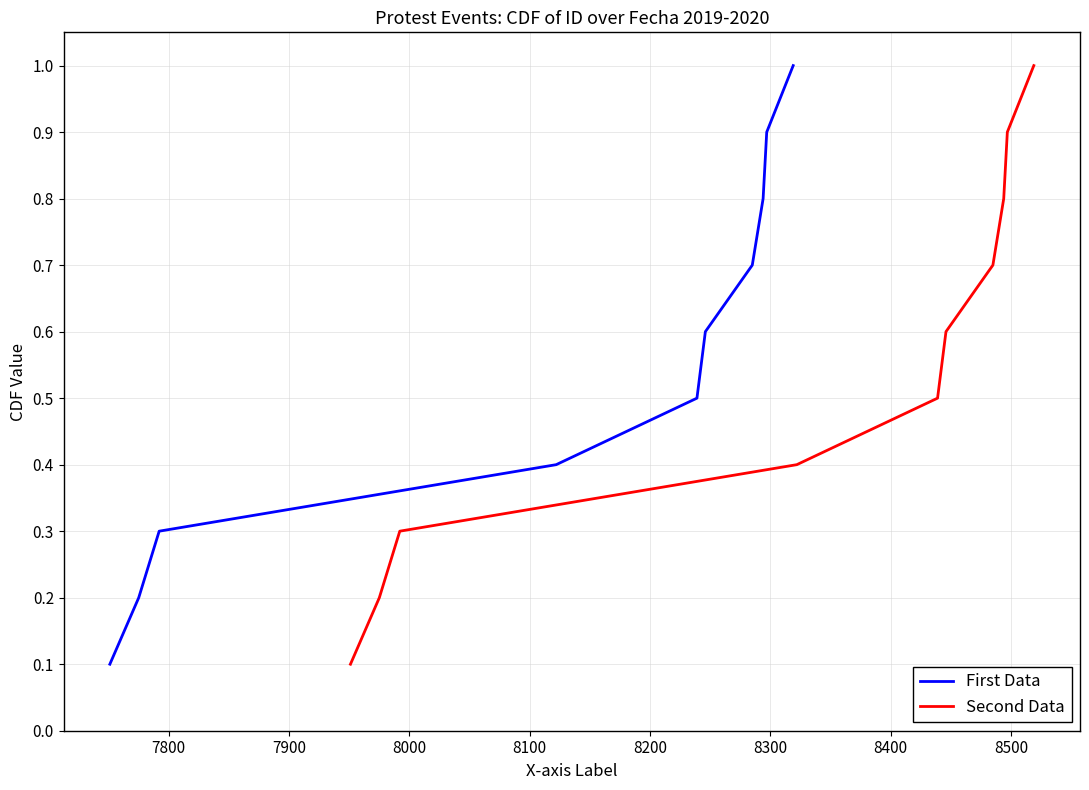

What is the smallest value displayed?

0.1